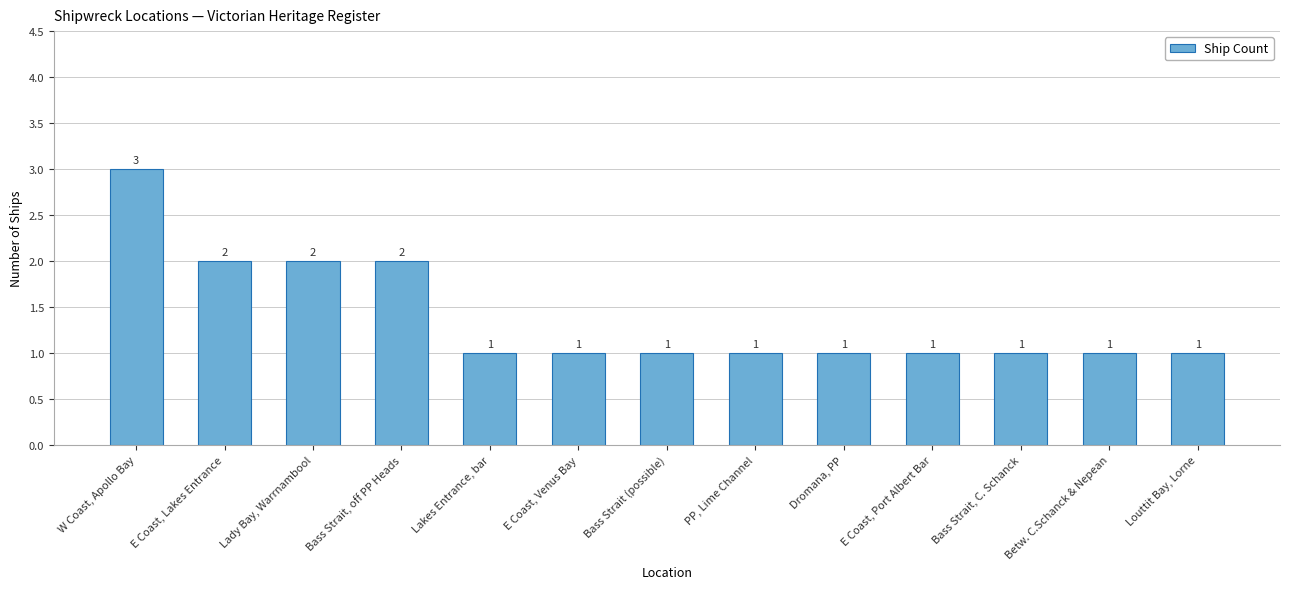

Are the bars grouped side by side (vs. stacked)?

No